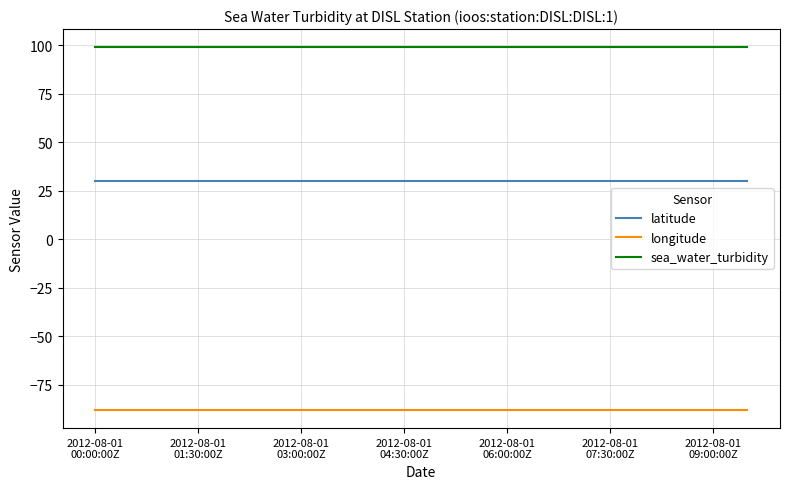

True or false: latitude and longitude intersect in this chart.

False